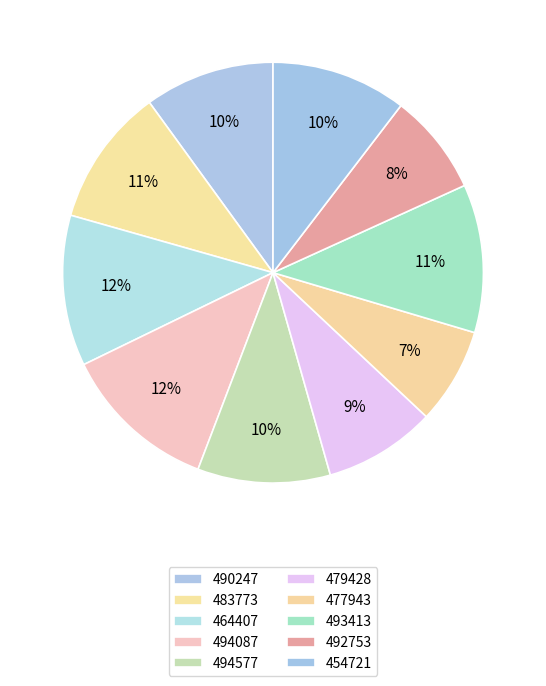

What is the change in value from 483773 to 494577?

-1.0